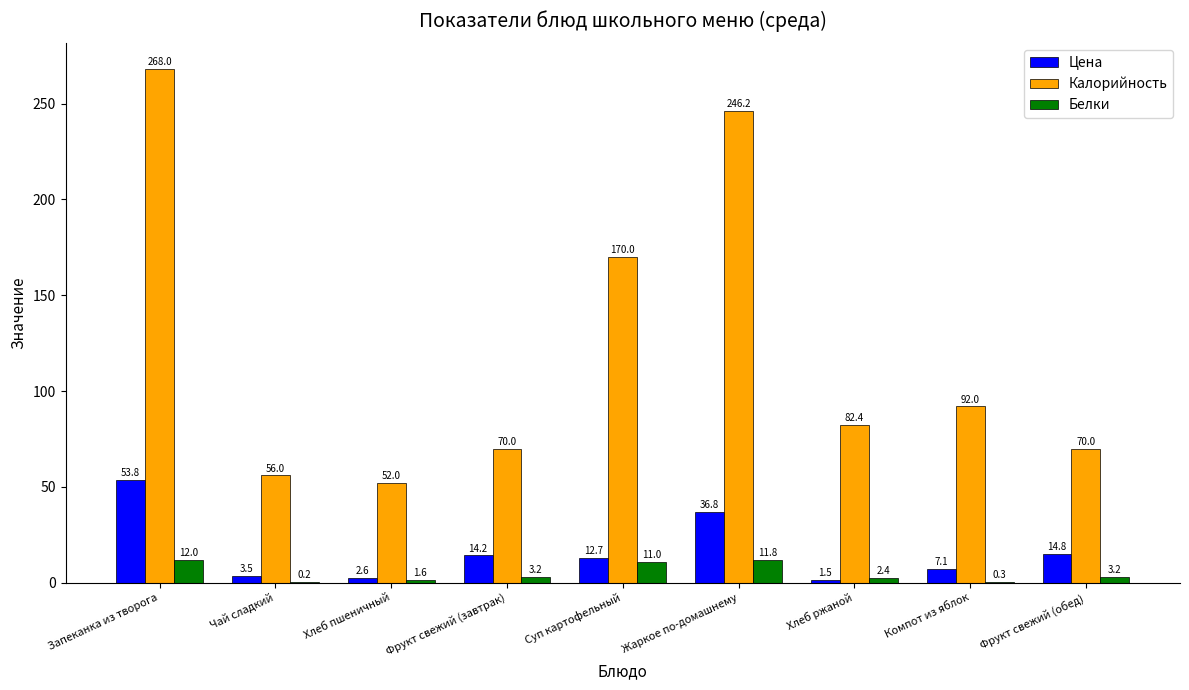

What is the sum of the Белки values at Хлеб ржаной and Компот из яблок?

2.7